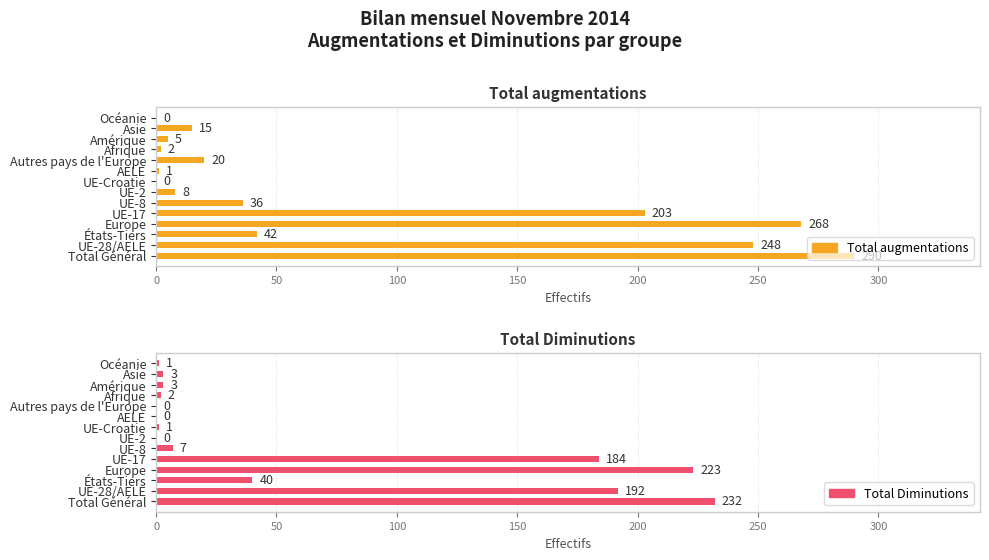

What is the difference between the maximum and minimum values in the Total Diminutions series?

232